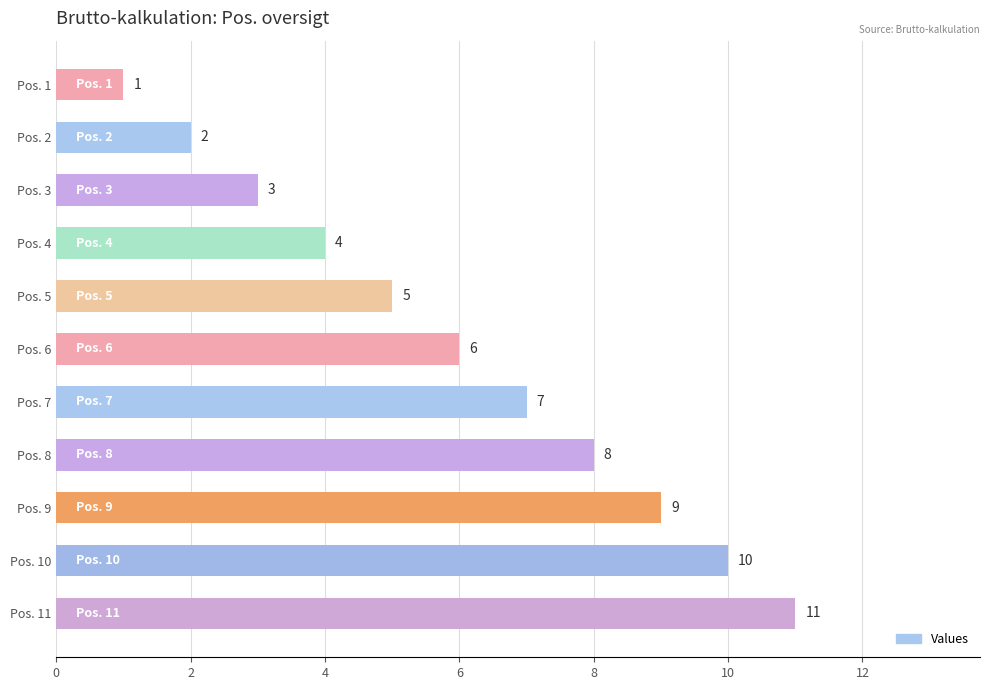

What is the difference between the maximum and minimum values?

10